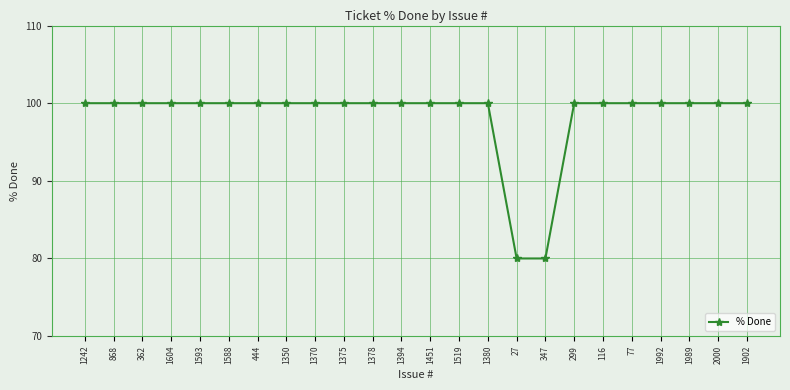

What is the label of the 18th point from the right?

444